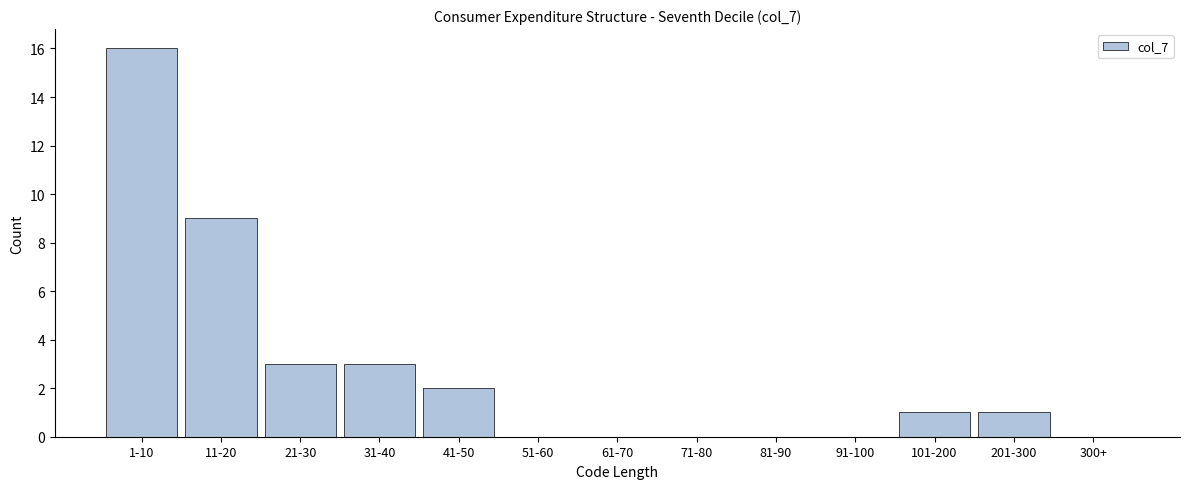

Reading right to left, extract all data points from this chart.

300+=0	201-300=1	101-200=1	91-100=0	81-90=0	71-80=0	61-70=0	51-60=0	41-50=2	31-40=3	21-30=3	11-20=9	1-10=16